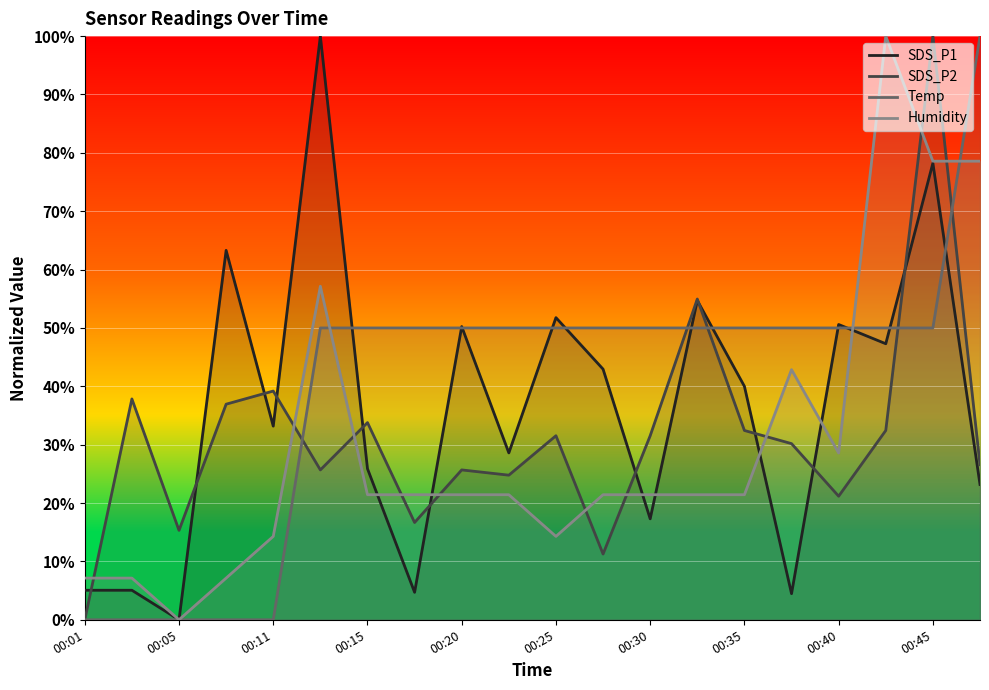

The Humidity series shows 78.6 at 00:45. True or false?

True